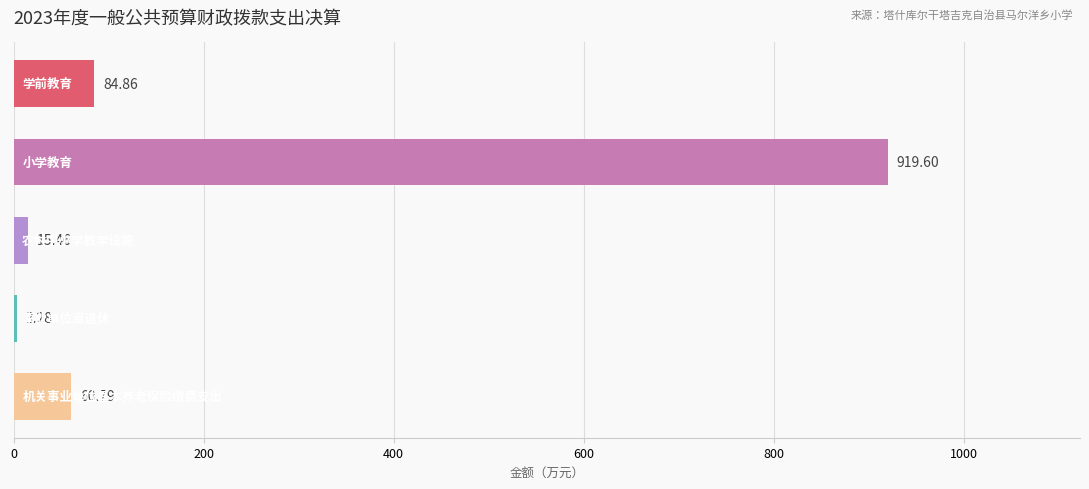

What is the sum of all values?

1084.0